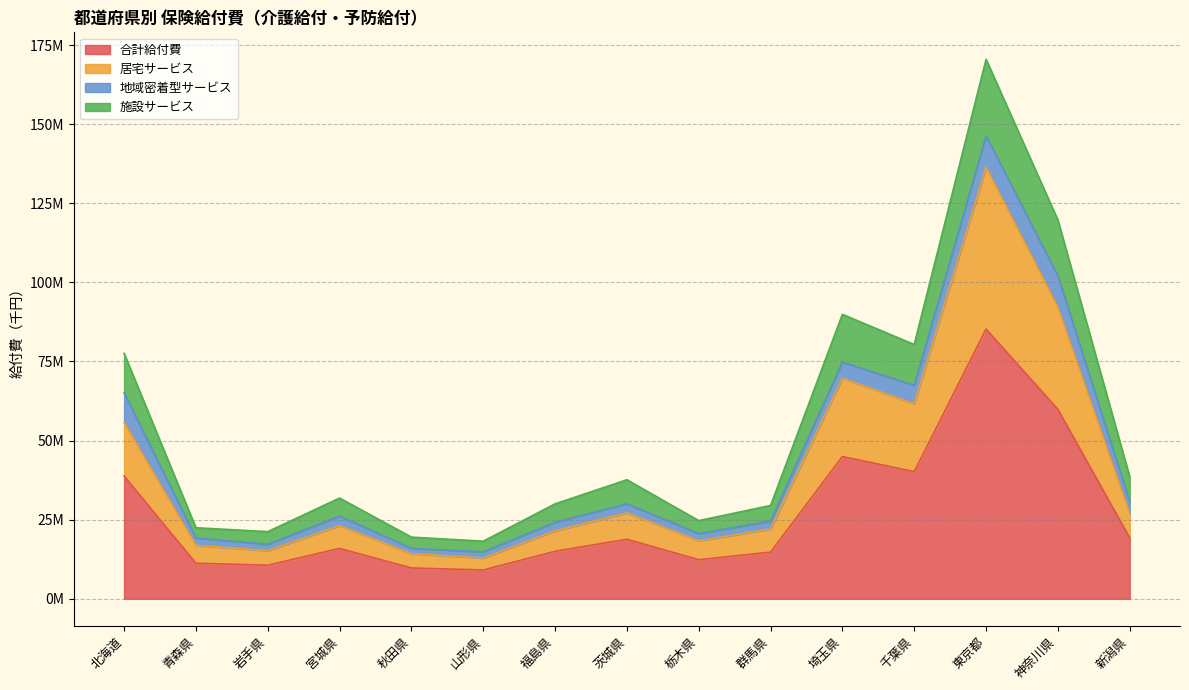

What is the spread (max minus min) of values at 福島県?

14998879.7